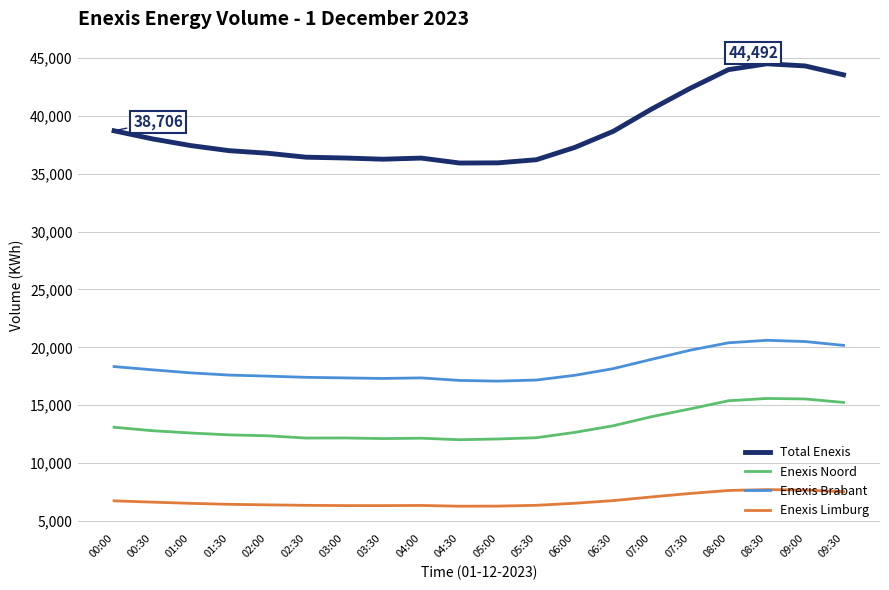

How many lines are shown in the chart?

4